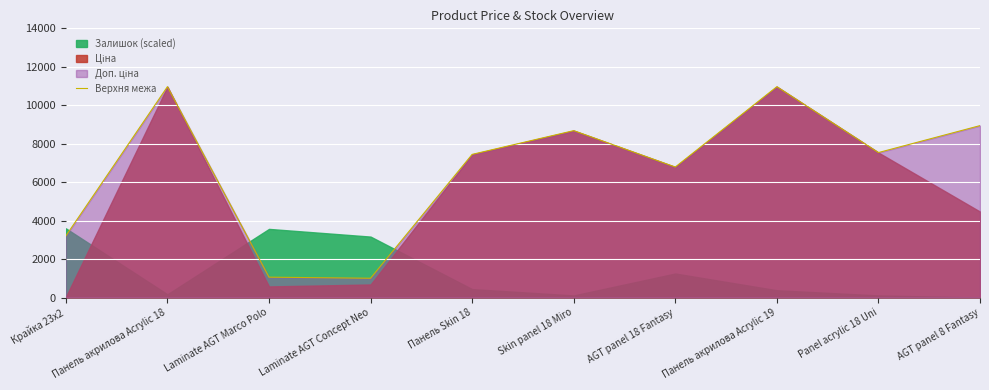

At which category does the data reach its first local valley?

Laminate AGT Concept Neo